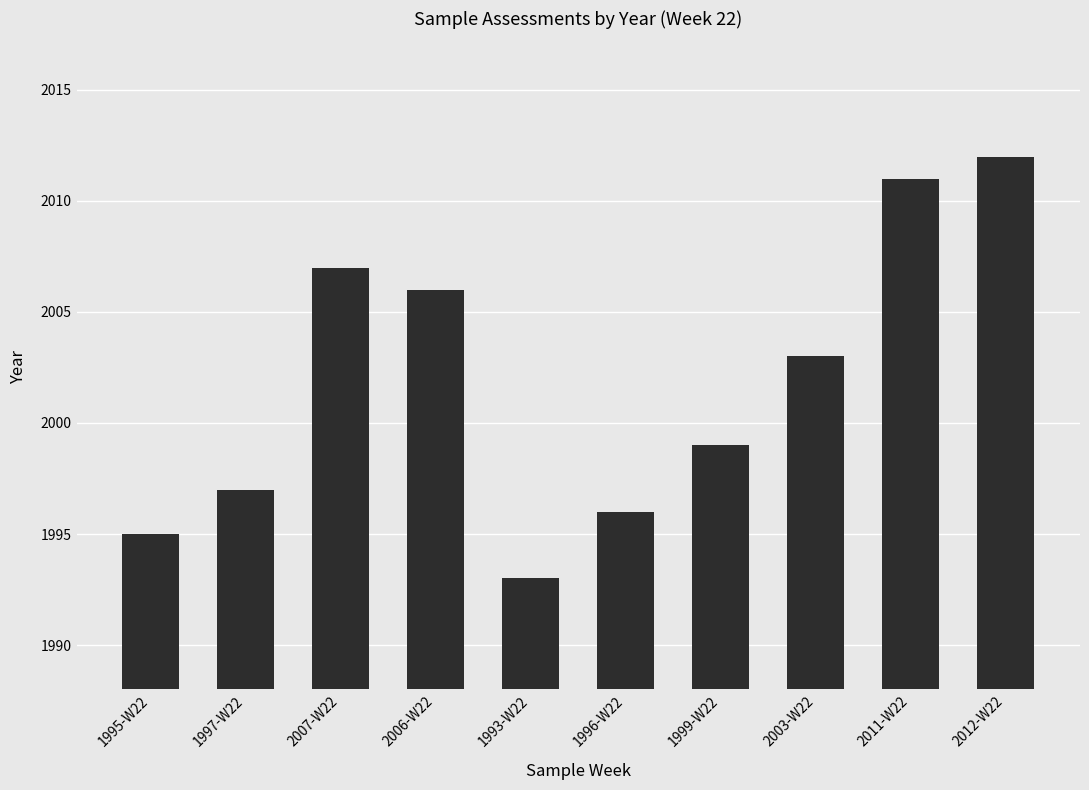

What is the maximum value shown in the chart?

2012